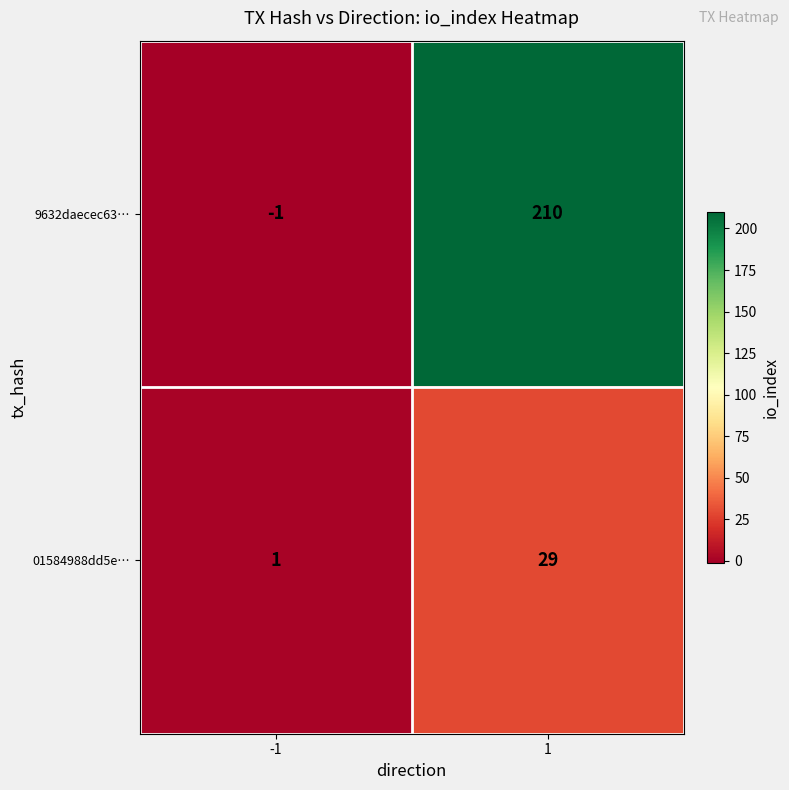

Is the value of 01584988dd5e… at 1 greater than the value of 9632daecec63… at -1?

Yes